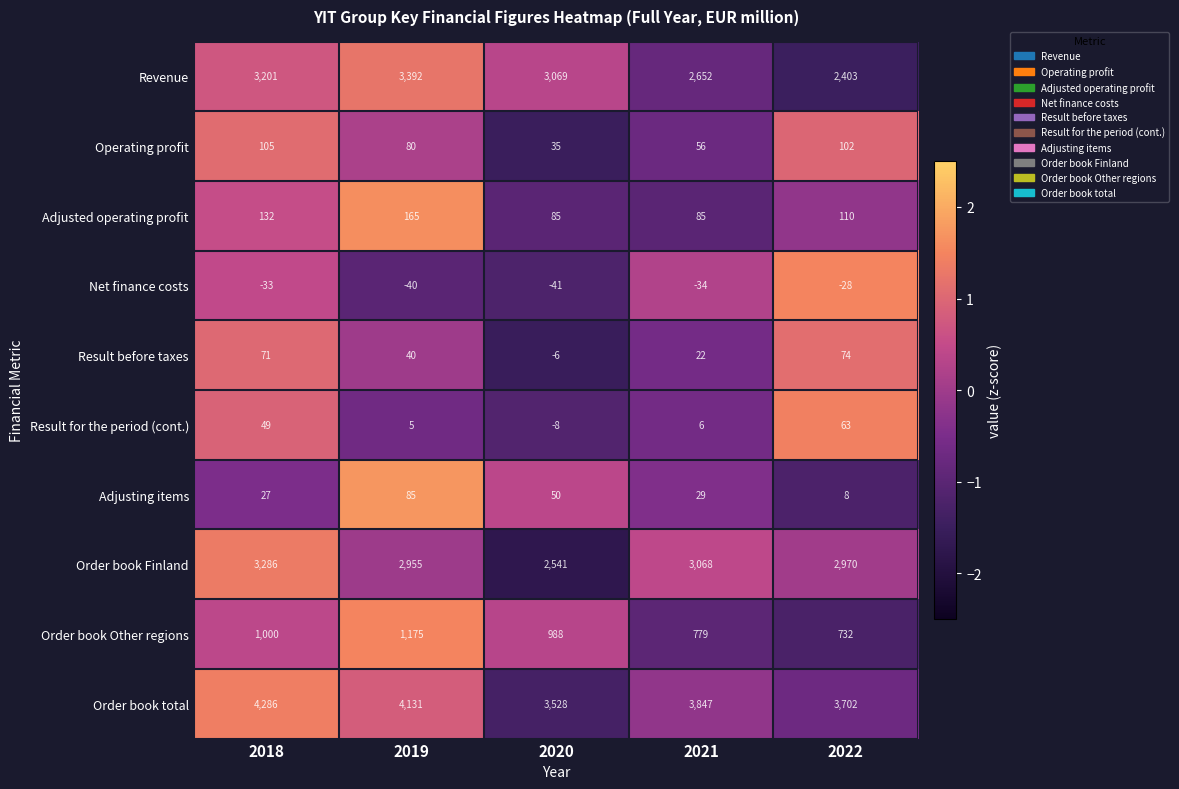

What is the sum of all Result before taxes values?

201